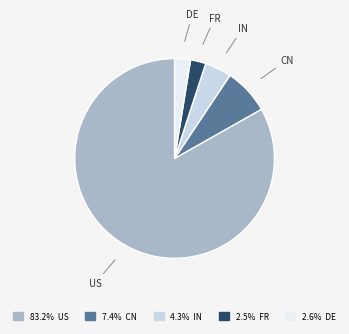

Which category accounts for the majority?

US